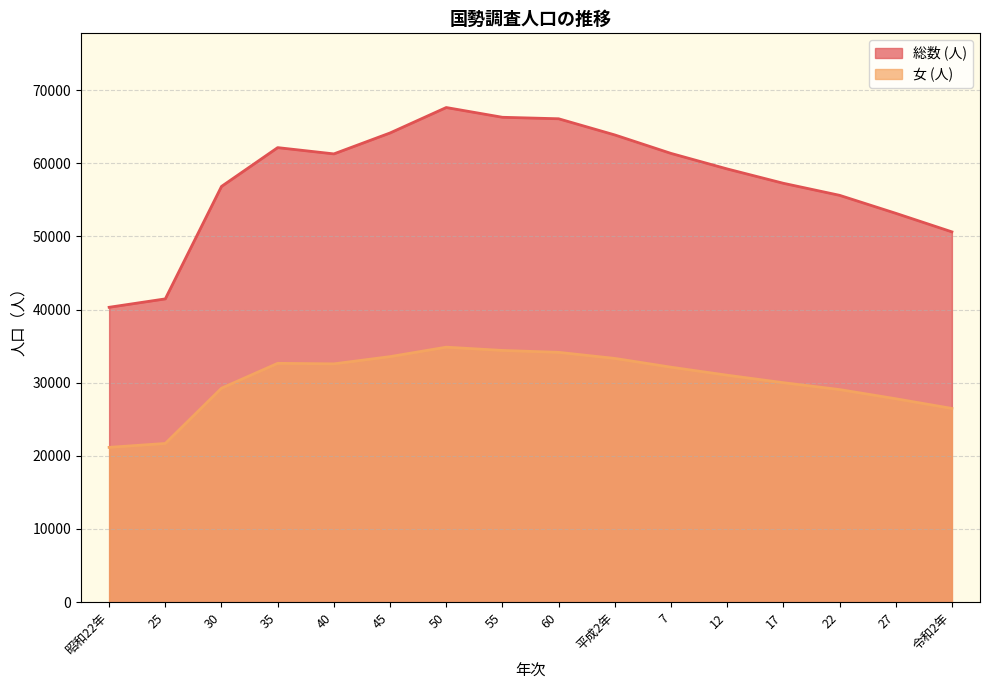

At how many categories does at least one series exceed 33207?

16